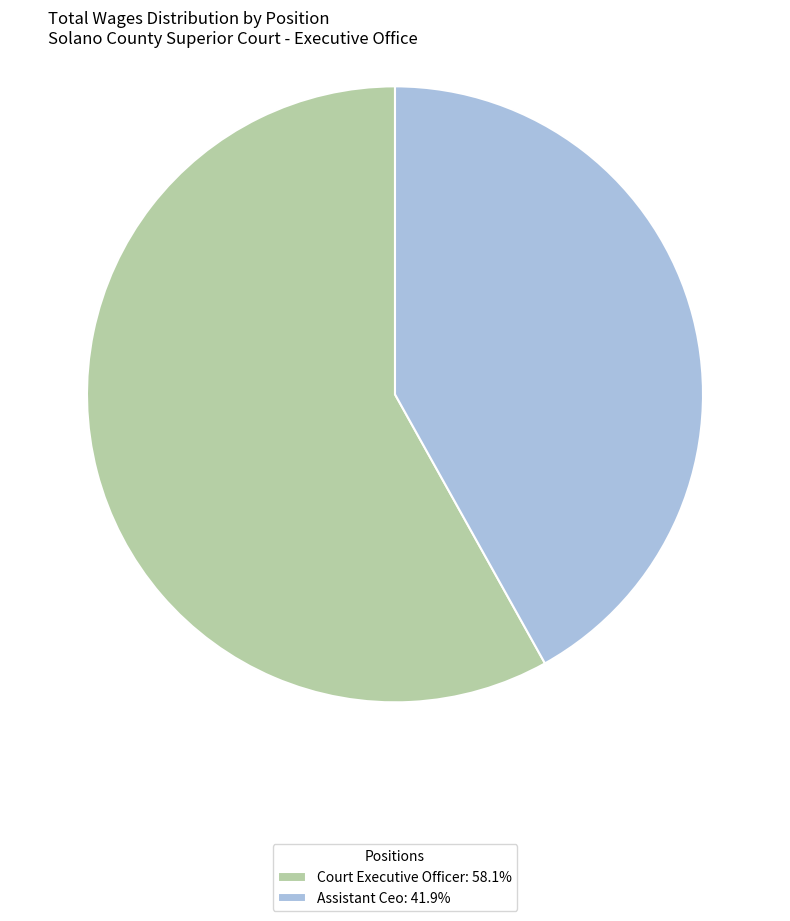

What is the ratio of the value at Assistant Ceo: 41.9% to the value at Court Executive Officer: 58.1%?

0.7